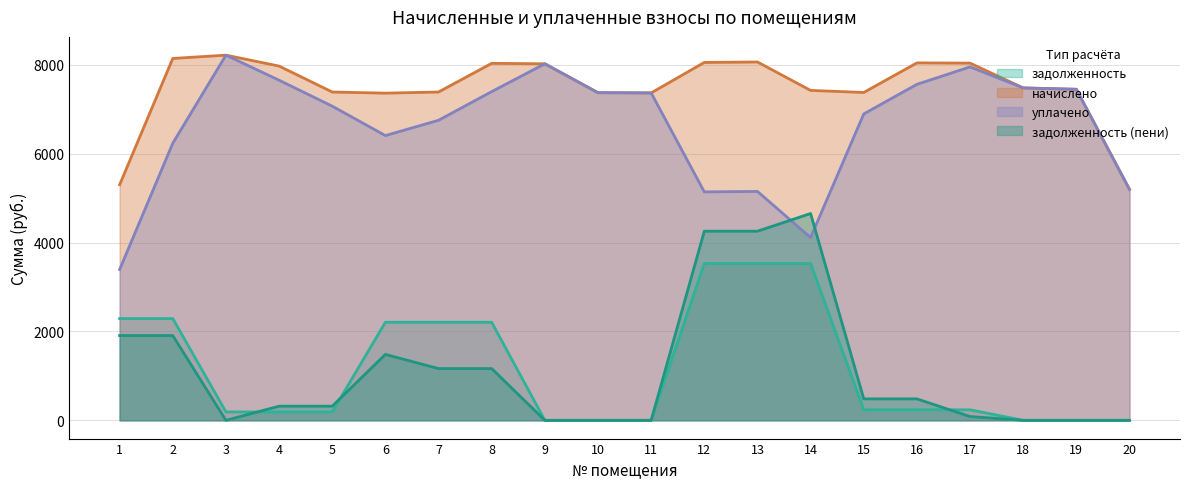

True or false: задолженность (пени) and начислено cross at least once.

False